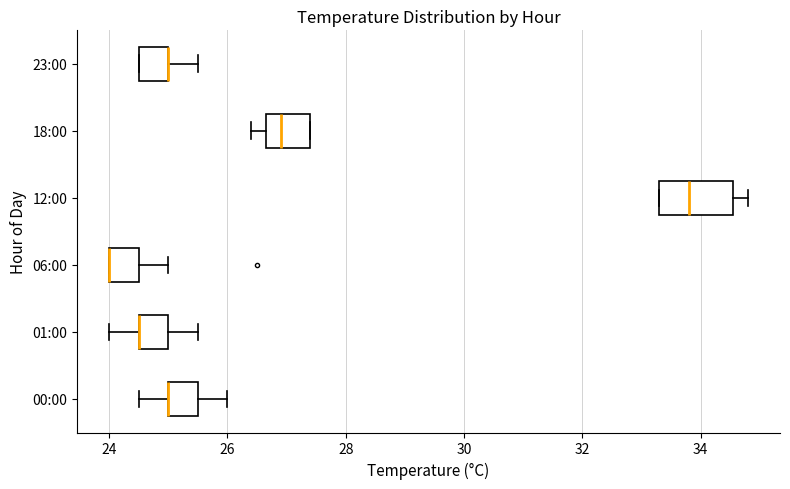

Where is the right edge of the box for 12:00 on the x-axis? The values are not printed on the chart, so give them approximately, as read against the axis.

34.6